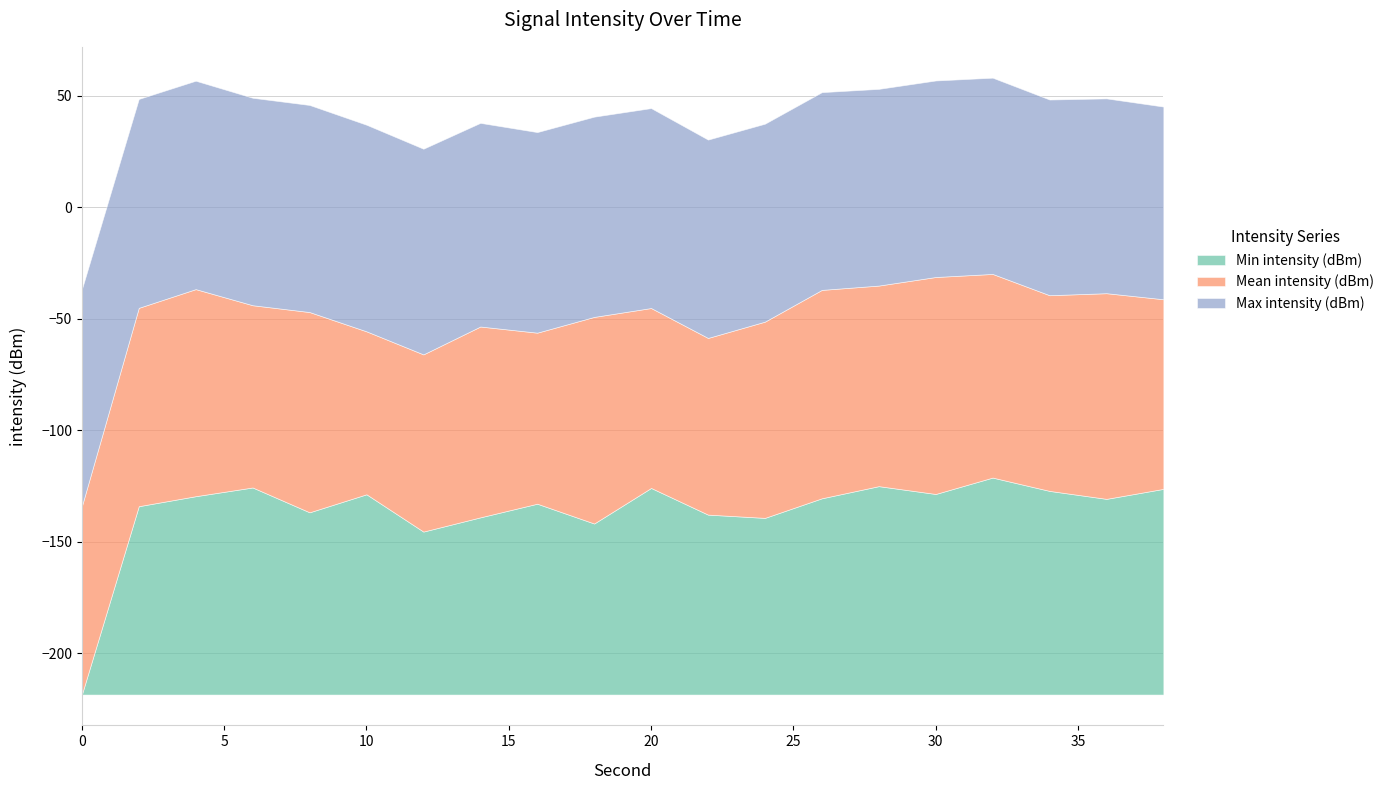

What is the difference between the maximum and minimum values in the Max intensity (dBm) series?

10.9